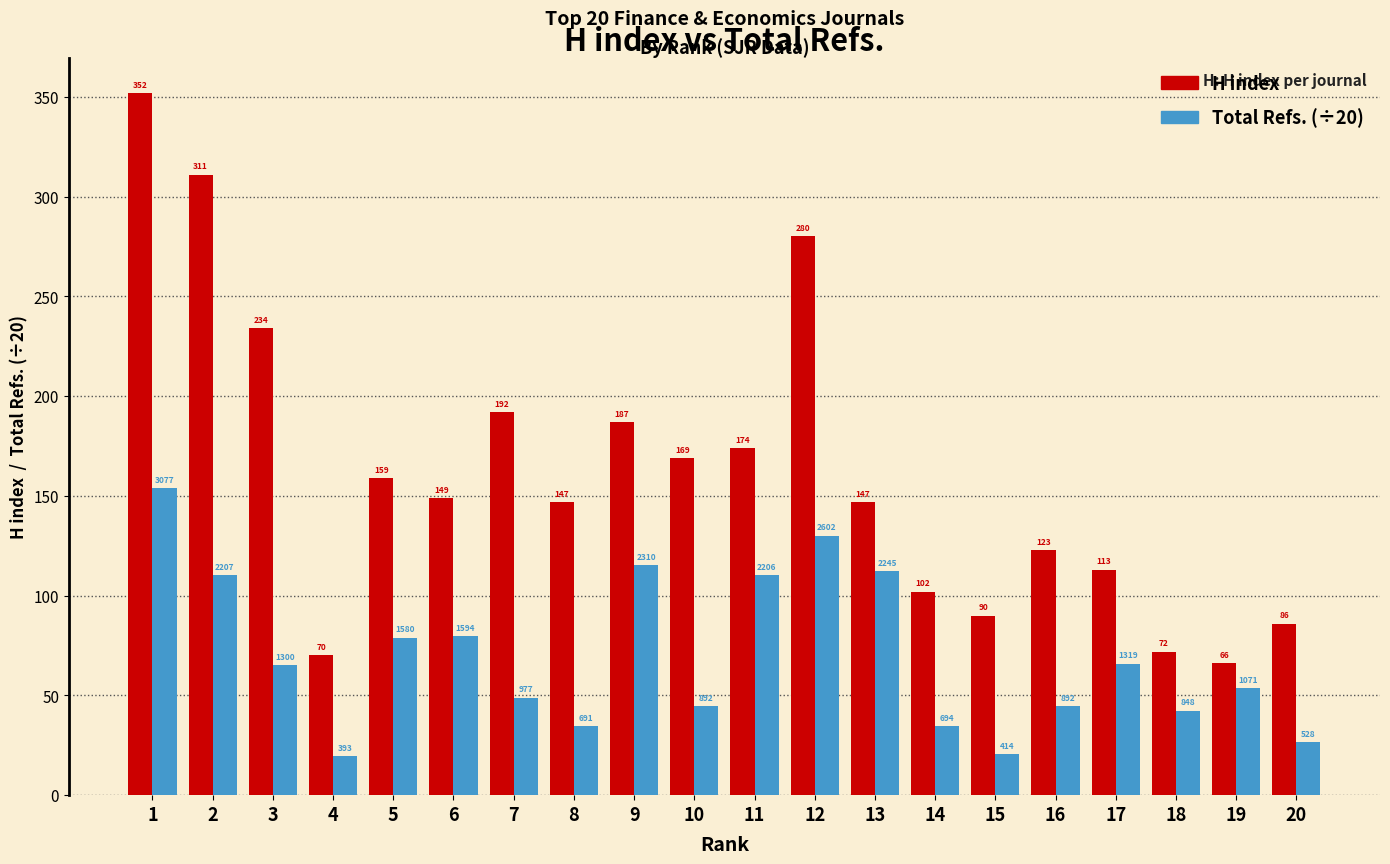

List the series in order of their peak value, lowest first.

Total Refs. (÷20), H index